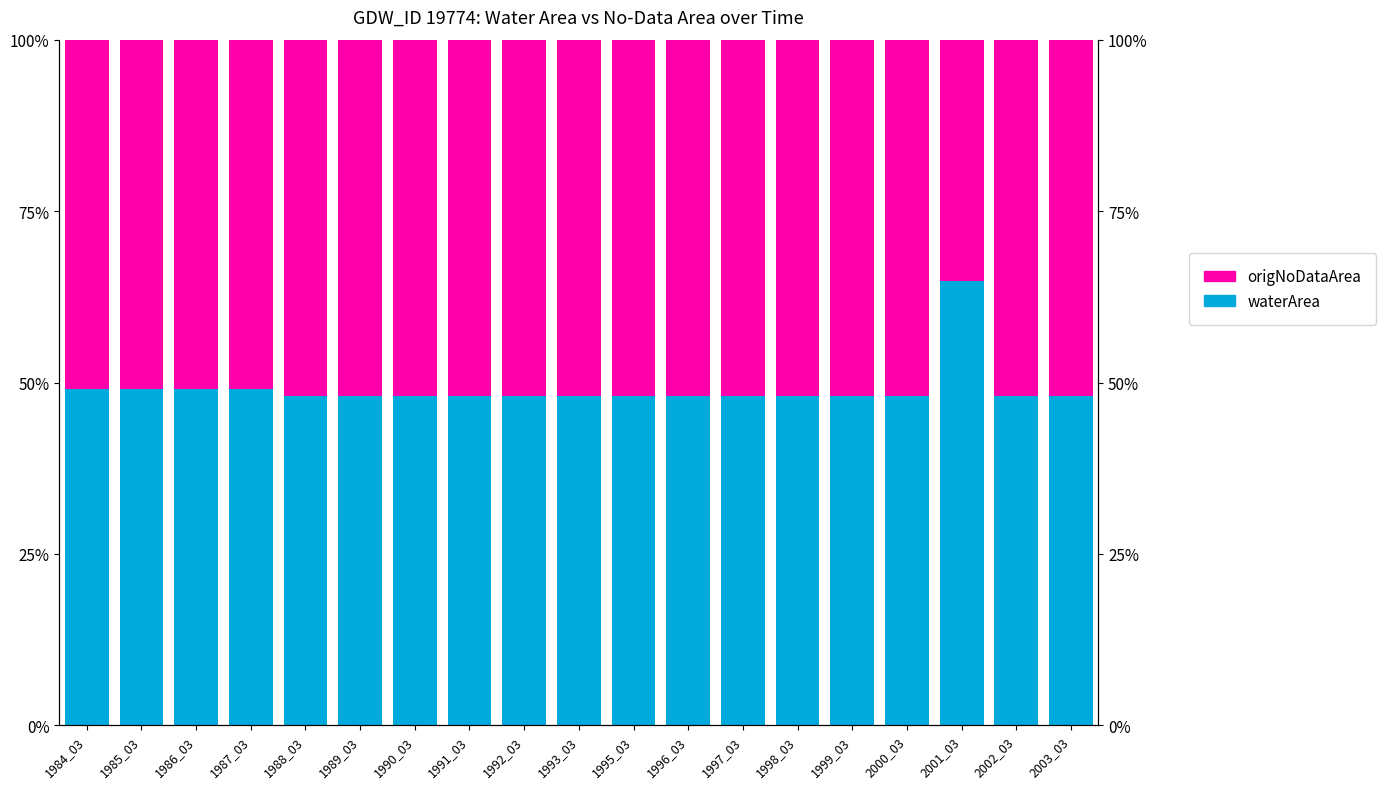

At 1985_03, list the series in order from largest to smallest.

origNoDataArea, waterArea